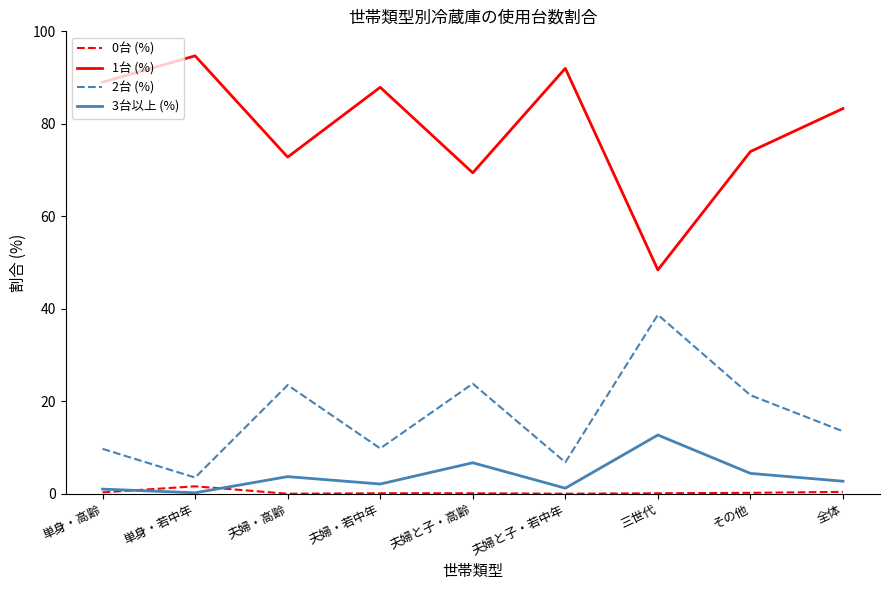

Is it true that 1台 (%) equals 72.8 at 夫婦・高齢?

True